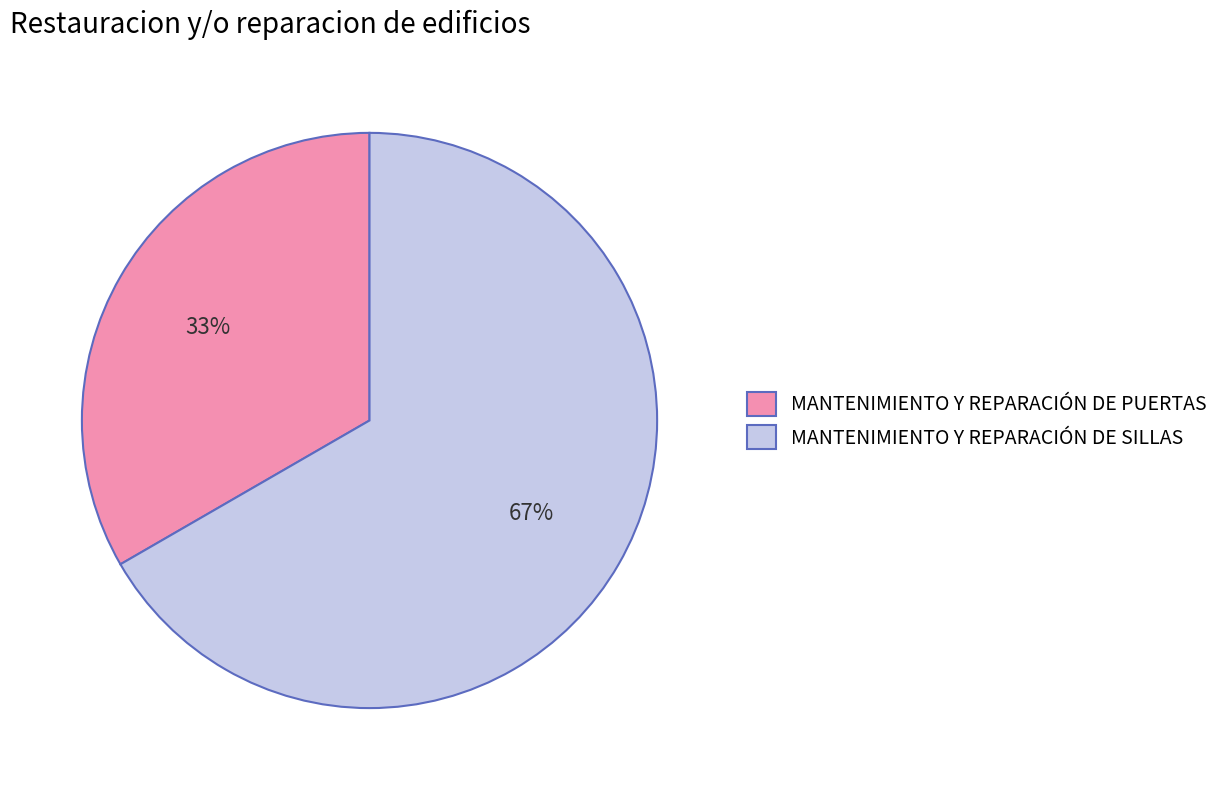

Approximately how many times larger is the value at MANTENIMIENTO Y REPARACIÓN DE SILLAS compared to MANTENIMIENTO Y REPARACIÓN DE PUERTAS?

2.0